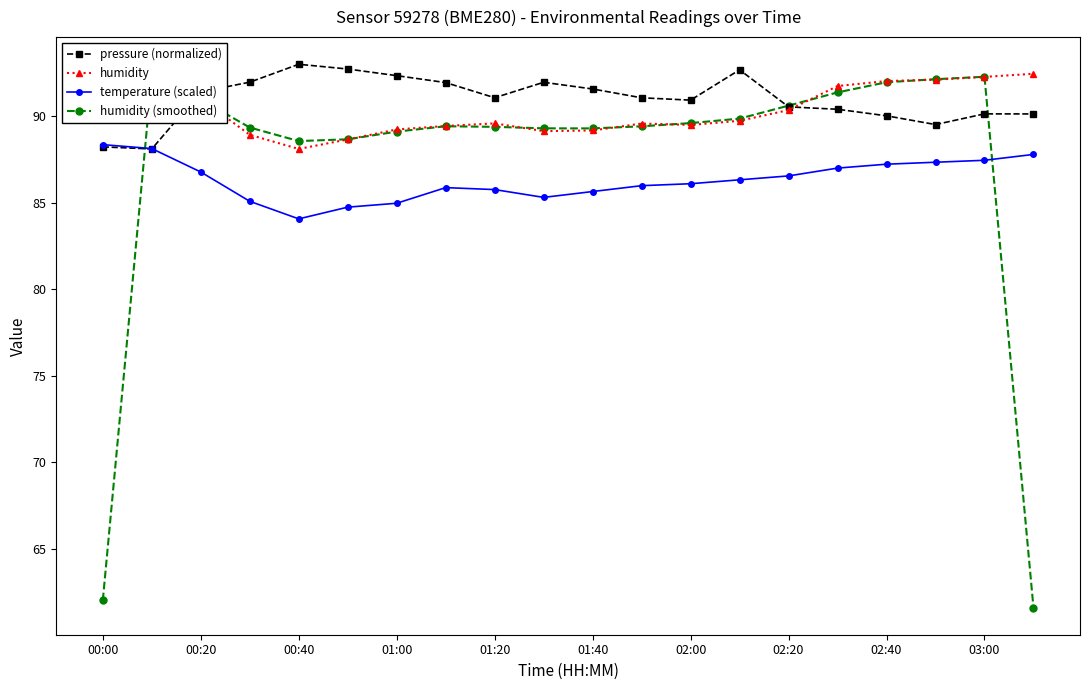

What is the value of the humidity (smoothed) point at the 3rd from the left?

91.0